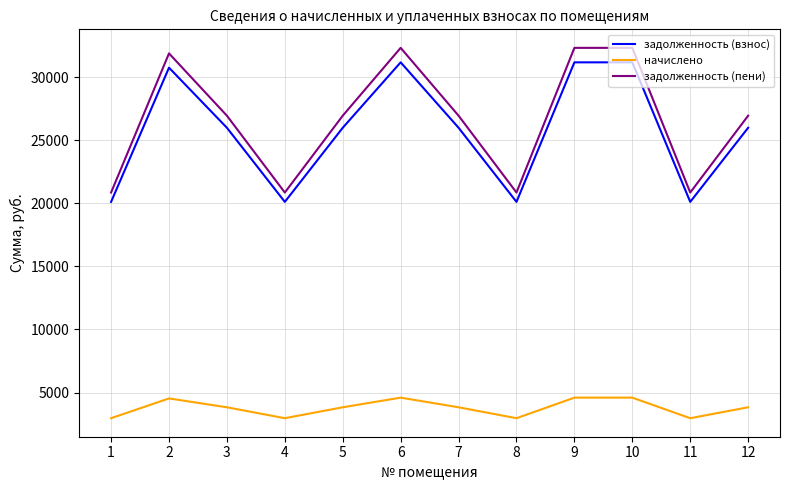

What value does the начислено series have at 1?

2964.0